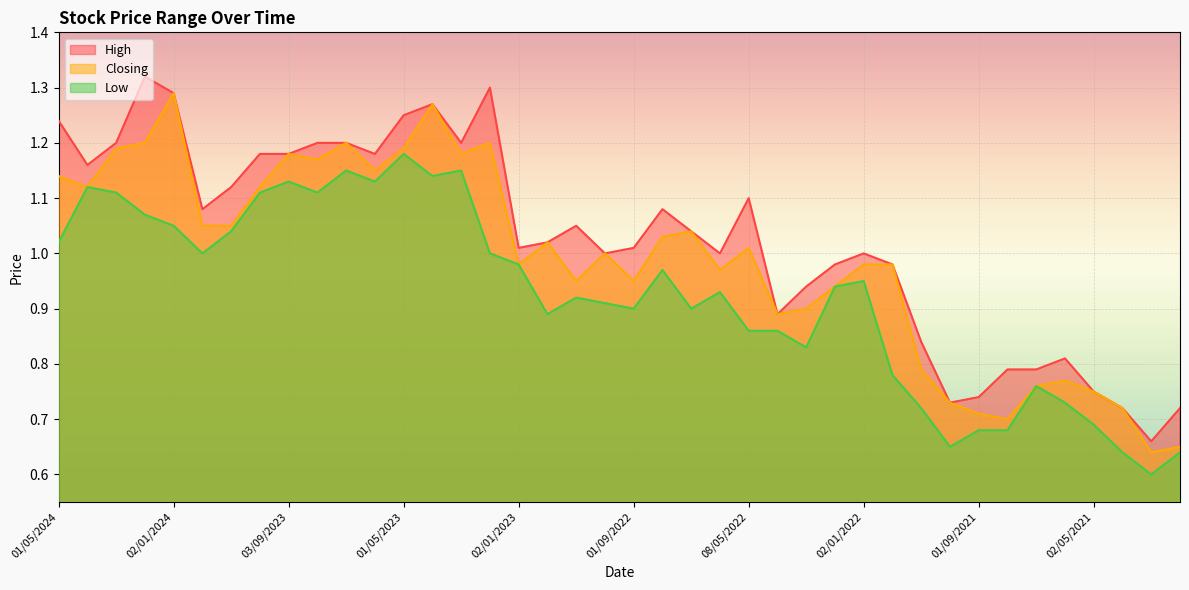

Read the Low value at 02/01/2023.

1.0